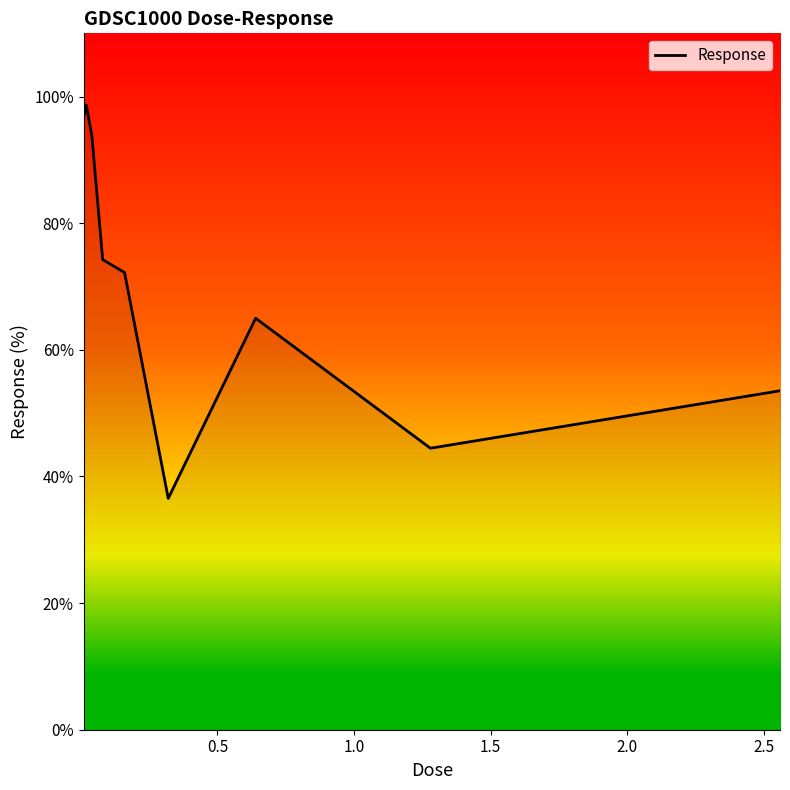

What is the maximum value shown in the chart?

98.7